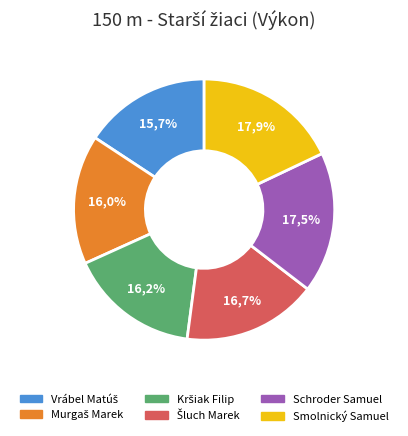

Which slice is the smallest?

Vrábel Matúš